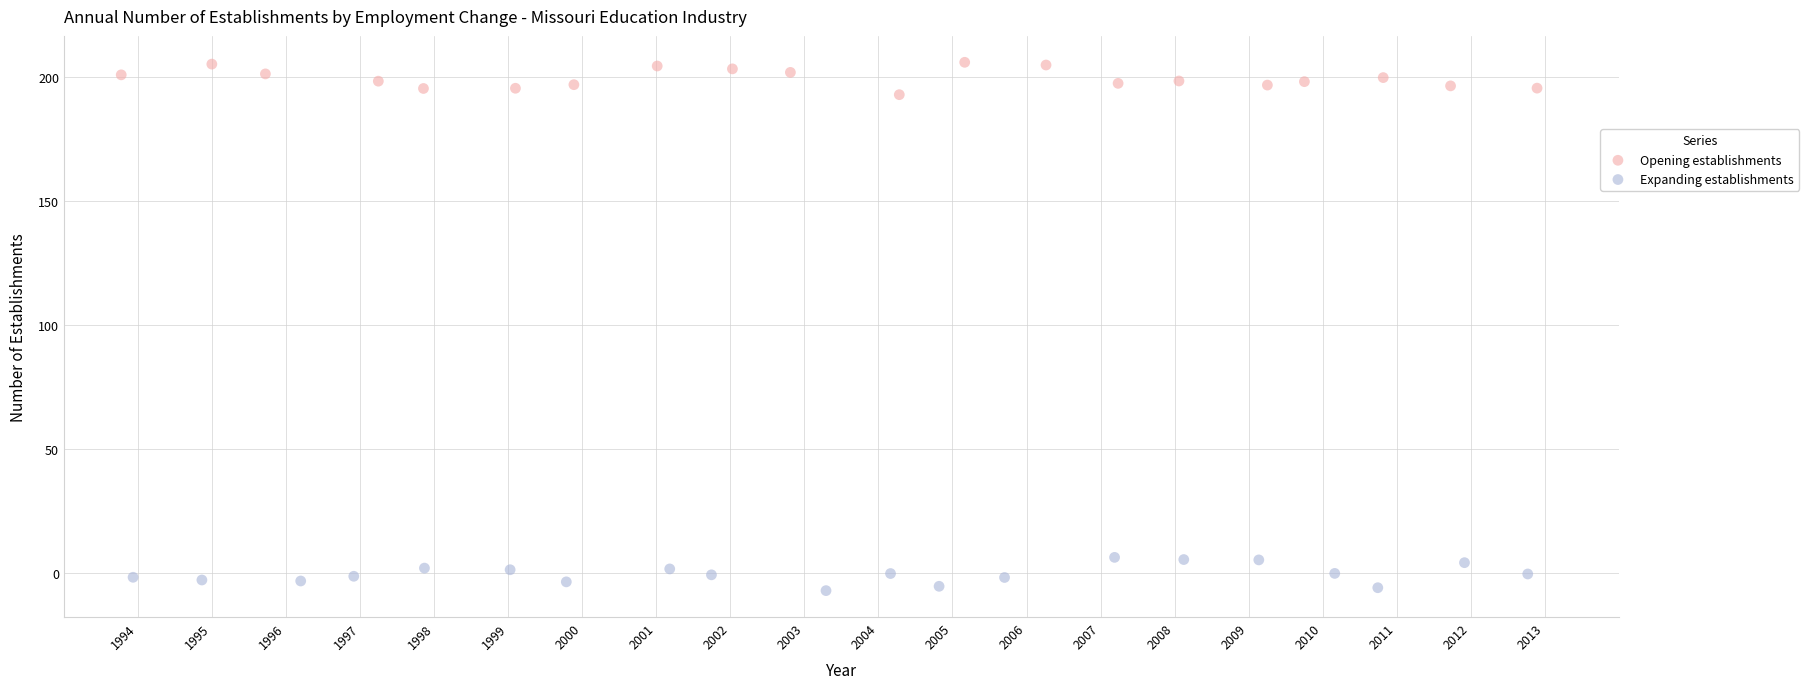

Which series contains the highest Y value?

Opening establishments